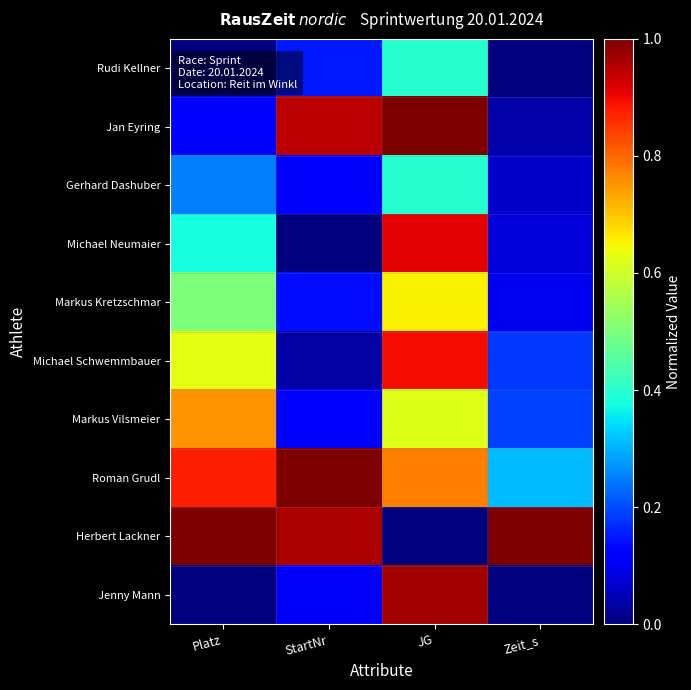

Reading right to left, what are all the values shown in this chart?

Rudi Kellner: Zeit_s=0.0	JG=0.4	StartNr=0.1	Platz=0.0
Jan Eyring: Zeit_s=0.0	JG=1.0	StartNr=0.9	Platz=0.1
Gerhard Dashuber: Zeit_s=0.1	JG=0.4	StartNr=0.1	Platz=0.2
Michael Neumaier: Zeit_s=0.1	JG=0.9	StartNr=0.0	Platz=0.4
Markus Kretzschmar: Zeit_s=0.1	JG=0.7	StartNr=0.1	Platz=0.5
Michael Schwemmbauer: Zeit_s=0.2	JG=0.9	StartNr=0.0	Platz=0.6
Markus Vilsmeier: Zeit_s=0.2	JG=0.6	StartNr=0.1	Platz=0.8
Roman Grudl: Zeit_s=0.3	JG=0.8	StartNr=1.0	Platz=0.9
Herbert Lackner: Zeit_s=1.0	JG=0.0	StartNr=1.0	Platz=1.0
Jenny Mann: Zeit_s=0.0	JG=1.0	StartNr=0.1	Platz=0.0